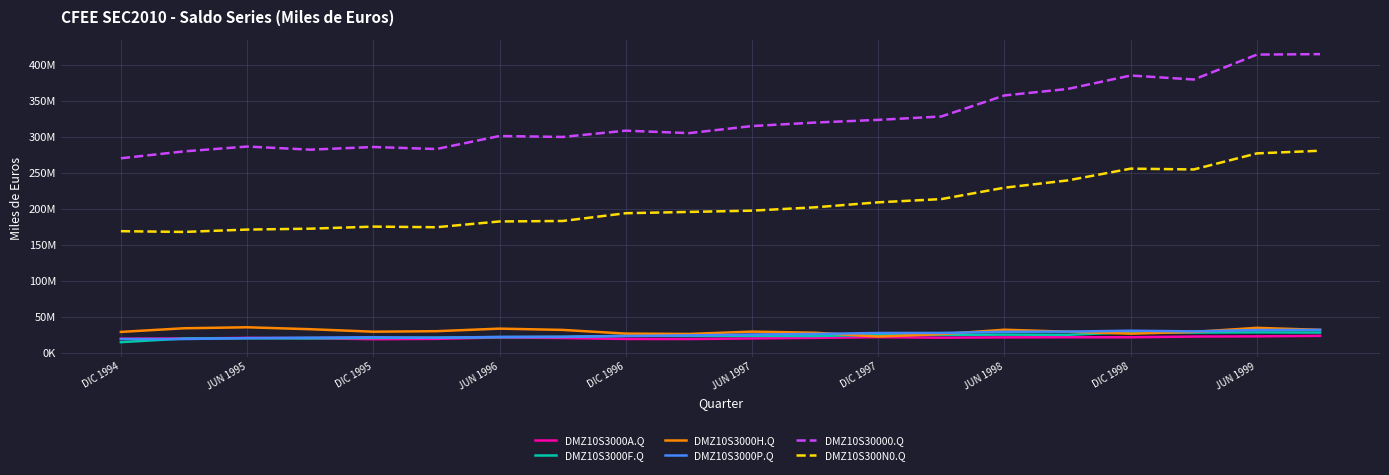

What is the sum of all DMZ10S30000.Q values?

6513681882